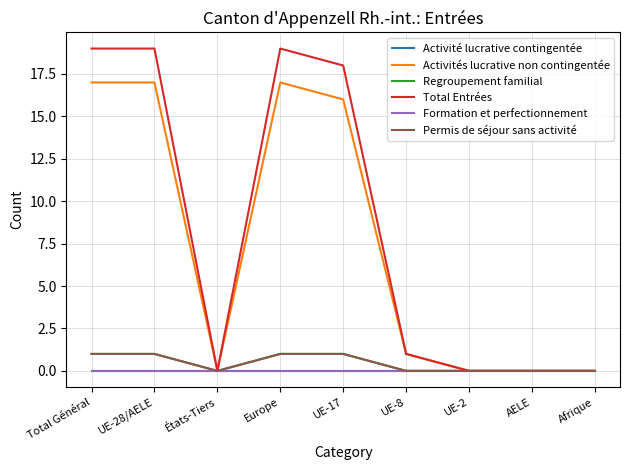

Is the value of Regroupement familial at UE-8 greater than the value of Permis de séjour sans activité at UE-28/AELE?

No